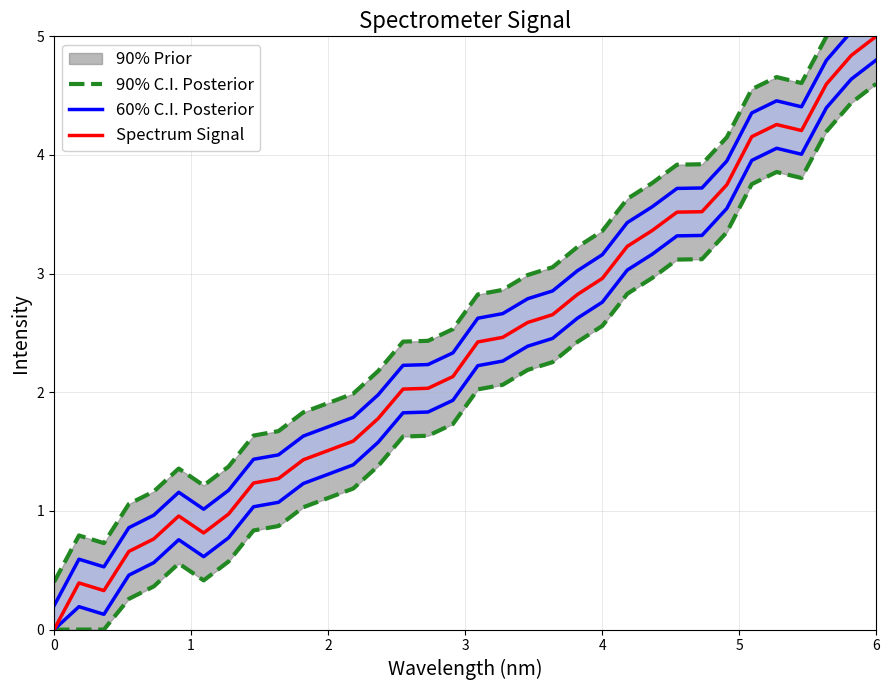

What is the highest value of the Spectrum Signal series?

5.0